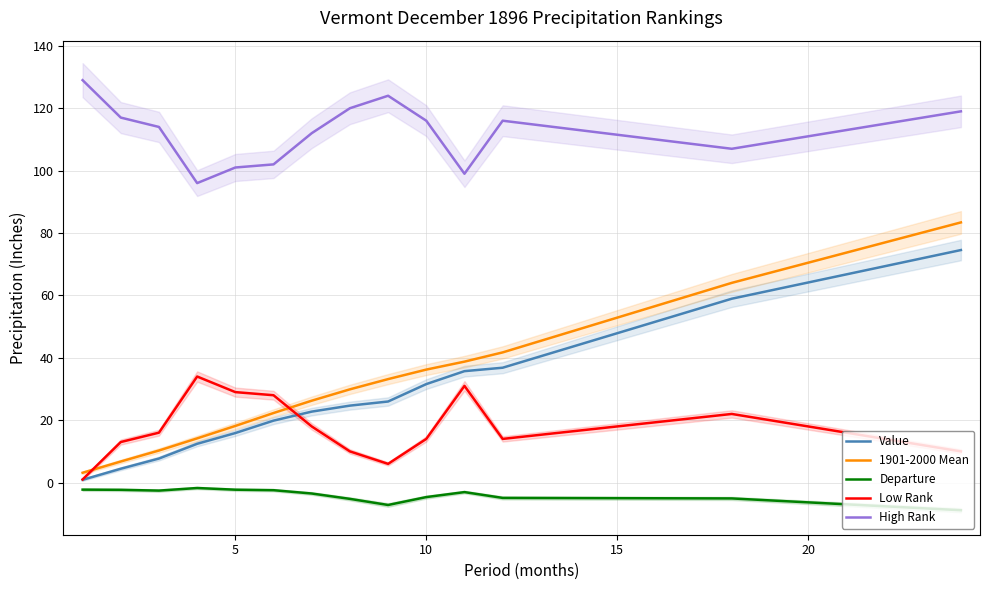

True or false: High Rank and Value intersect in this chart.

False